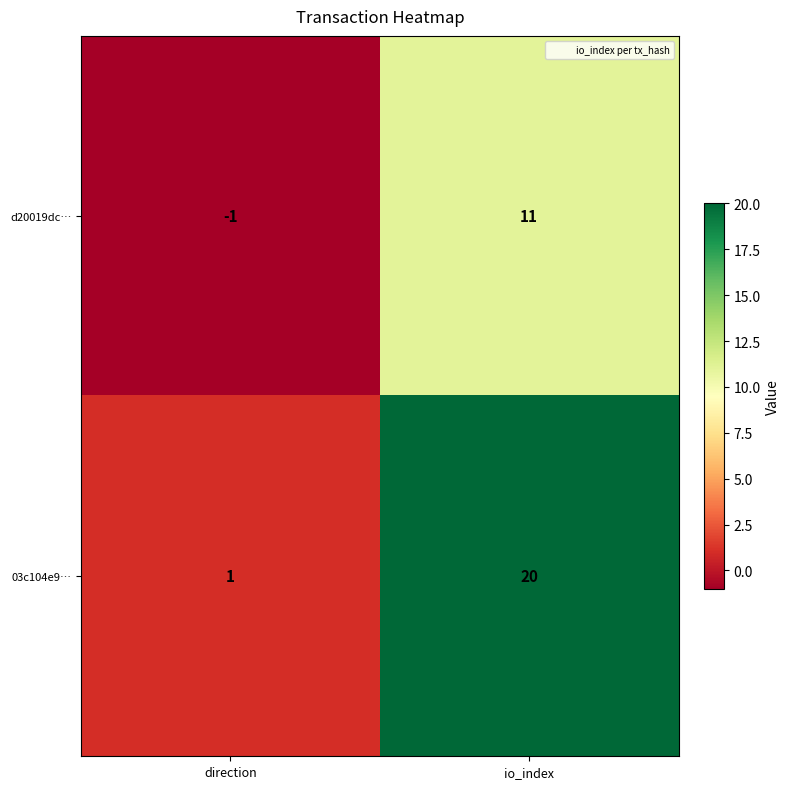

True or false: 03c104e9… has a value of 28 at io_index.

False